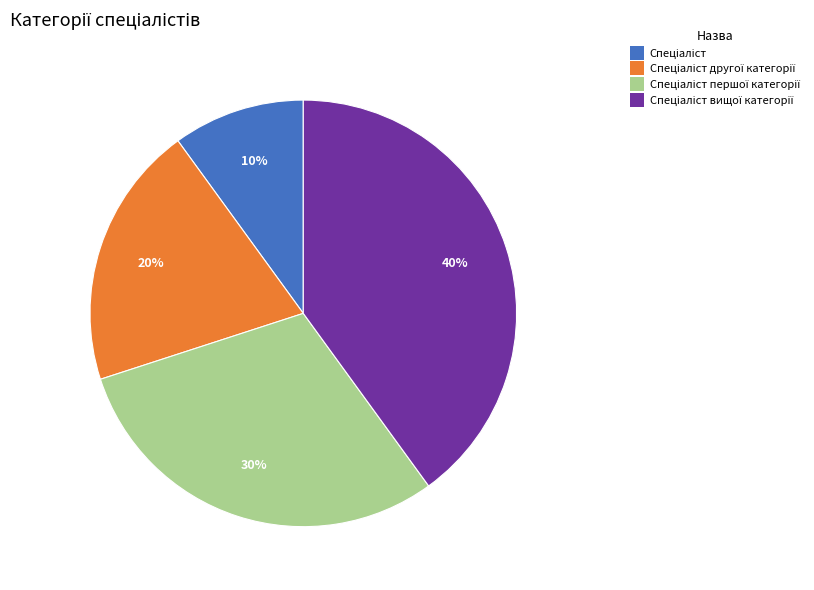

Is there any slice that represents more than half of the pie?

No